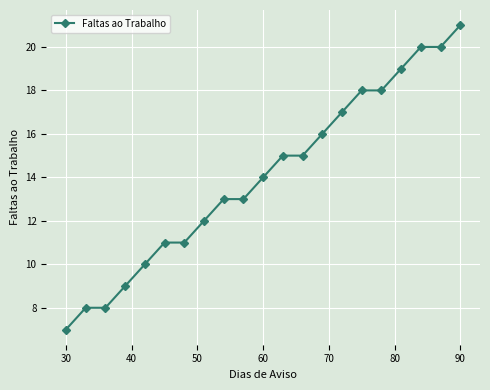

Reading left to right, list all the values displayed in this chart.

7	8	8	9	10	11	11	12	13	13	14	15	15	16	17	18	18	19	20	20	21